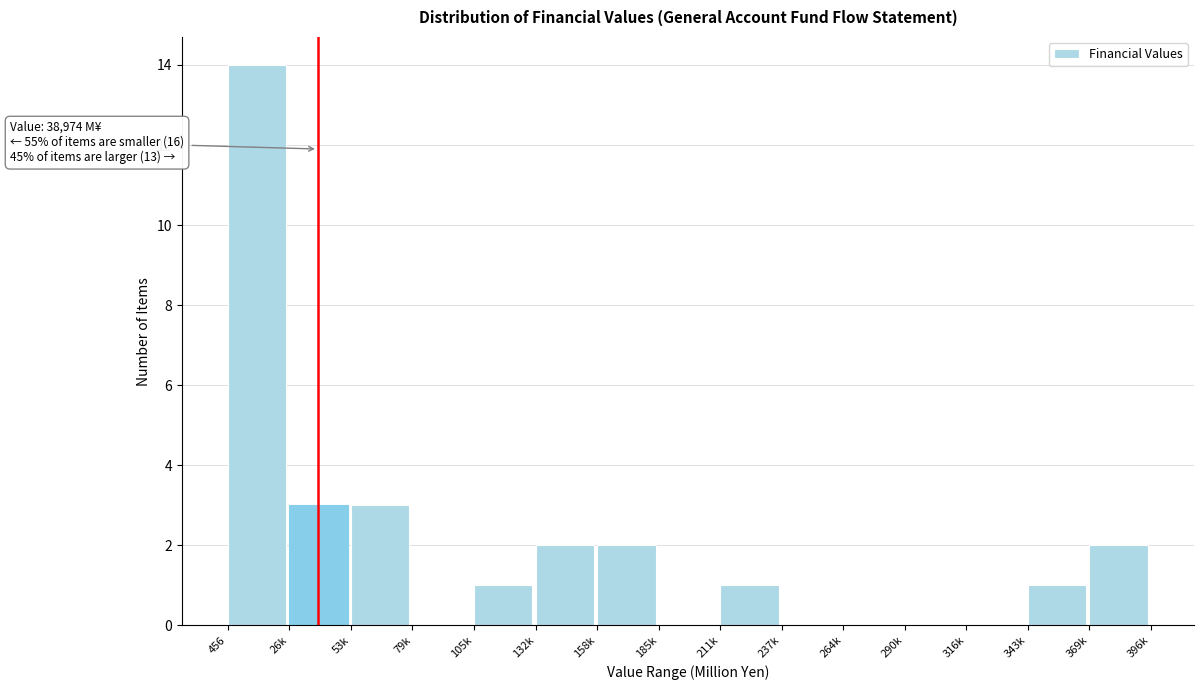

Reading left to right, what are all the values shown in this chart?

456=14	26k=3	53k=3	79k=0	105k=1	132k=2	158k=2	185k=0	211k=1	237k=0	264k=0	290k=0	316k=0	343k=1	369k=2